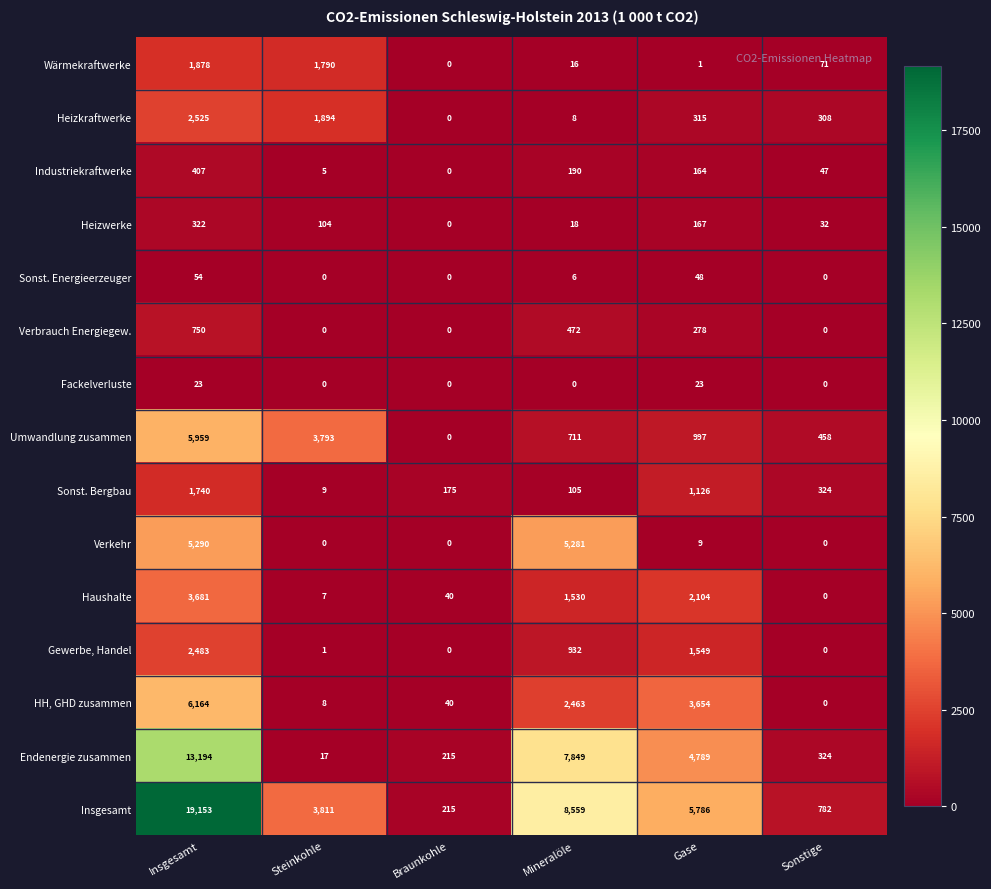

At how many categories does at least one series exceed 9975?

1